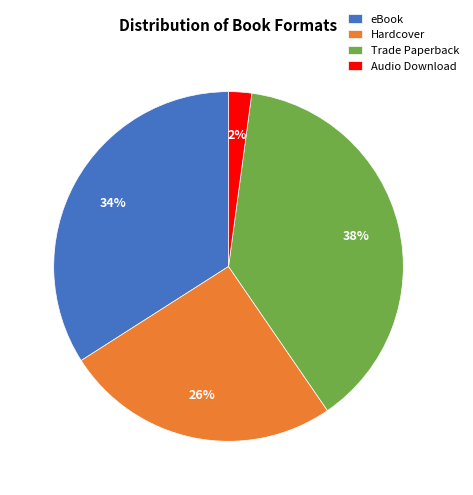

Rank the categories by value from highest to lowest.

Trade Paperback, eBook, Hardcover, Audio Download